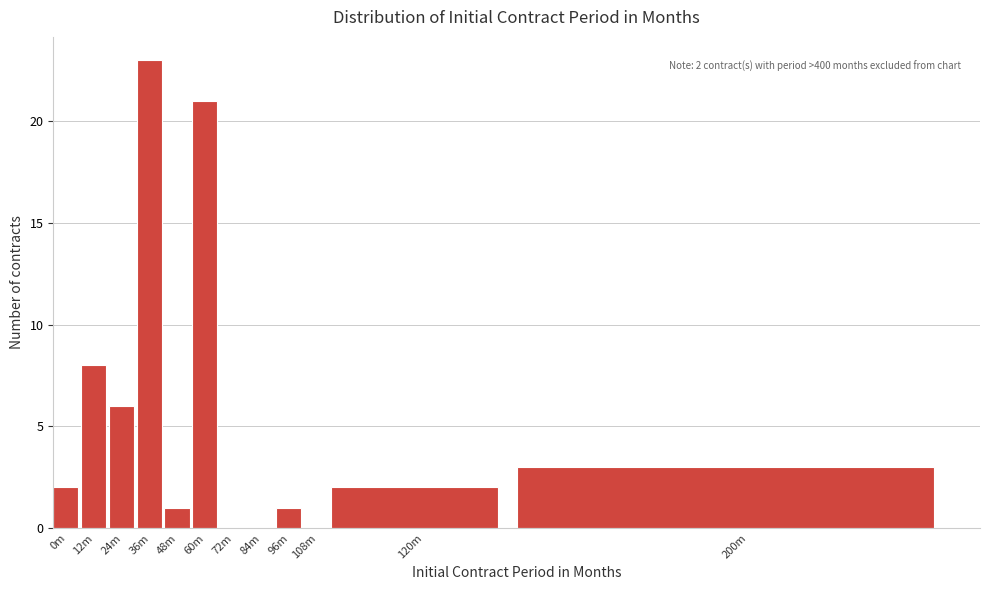

Reading left to right, what are all the values shown in this chart?

0m=2	12m=8	24m=6	36m=23	48m=1	60m=21	72m=0	84m=0	96m=1	108m=0	120m=2	200m=3